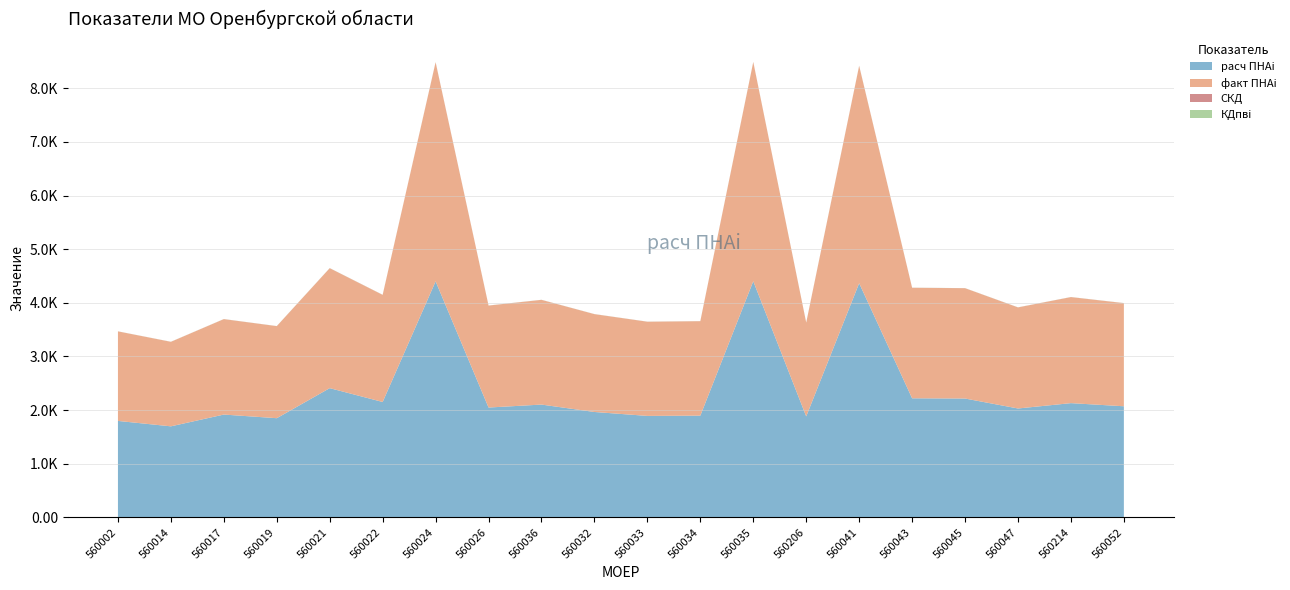

Reading left to right, extract all data points from this chart.

расч ПНАi: 560002=1798.7	560014=1697.8	560017=1917.3	560019=1849.5	560021=2409.8	560022=2151.9	560024=4401.0	560026=2048.3	560036=2103.5	560032=1965.4	560033=1892.2	560034=1897.2	560035=4403.1	560206=1883.0	560041=4366.3	560043=2220.5	560045=2216.4	560047=2030.6	560214=2130.3	560052=2071.9
факт ПНАi: 560002=1668.8	560014=1575.3	560017=1778.9	560019=1716.0	560021=2235.8	560022=1996.5	560024=4083.2	560026=1900.4	560036=1951.7	560032=1823.5	560033=1755.6	560034=1760.2	560035=4085.2	560206=1747.1	560041=4051.0	560043=2060.2	560045=2056.4	560047=1884.0	560214=1976.5	560052=1922.3
СКД: 560002=0.9	560014=0.8	560017=0.9	560019=0.9	560021=1.2	560022=1.1	560024=2.2	560026=1.0	560036=1.0	560032=1.0	560033=0.9	560034=0.9	560035=2.2	560206=0.9	560041=2.1	560043=1.1	560045=1.1	560047=1.0	560214=1.0	560052=1.0
КДпвi: 560002=0.9	560014=0.8	560017=0.9	560019=0.9	560021=1.2	560022=1.0	560024=1.4	560026=1.0	560036=1.0	560032=0.9	560033=0.9	560034=0.9	560035=1.4	560206=0.9	560041=1.4	560043=1.0	560045=1.0	560047=1.0	560214=1.0	560052=1.0